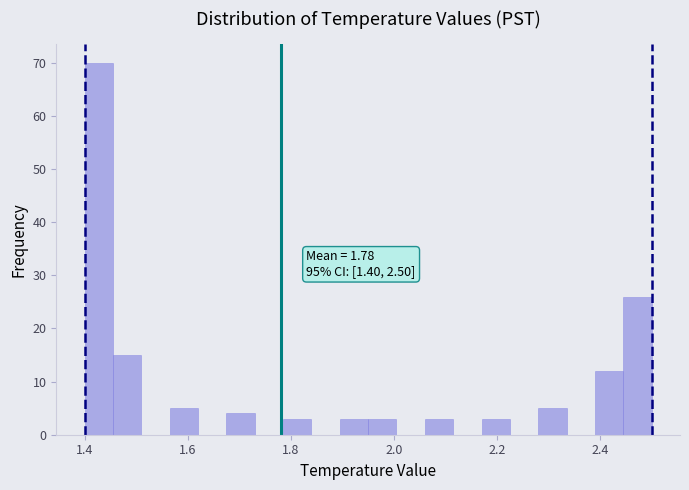

Read against the x-axis, roughly where is the centre of the tallest bar?

1.42